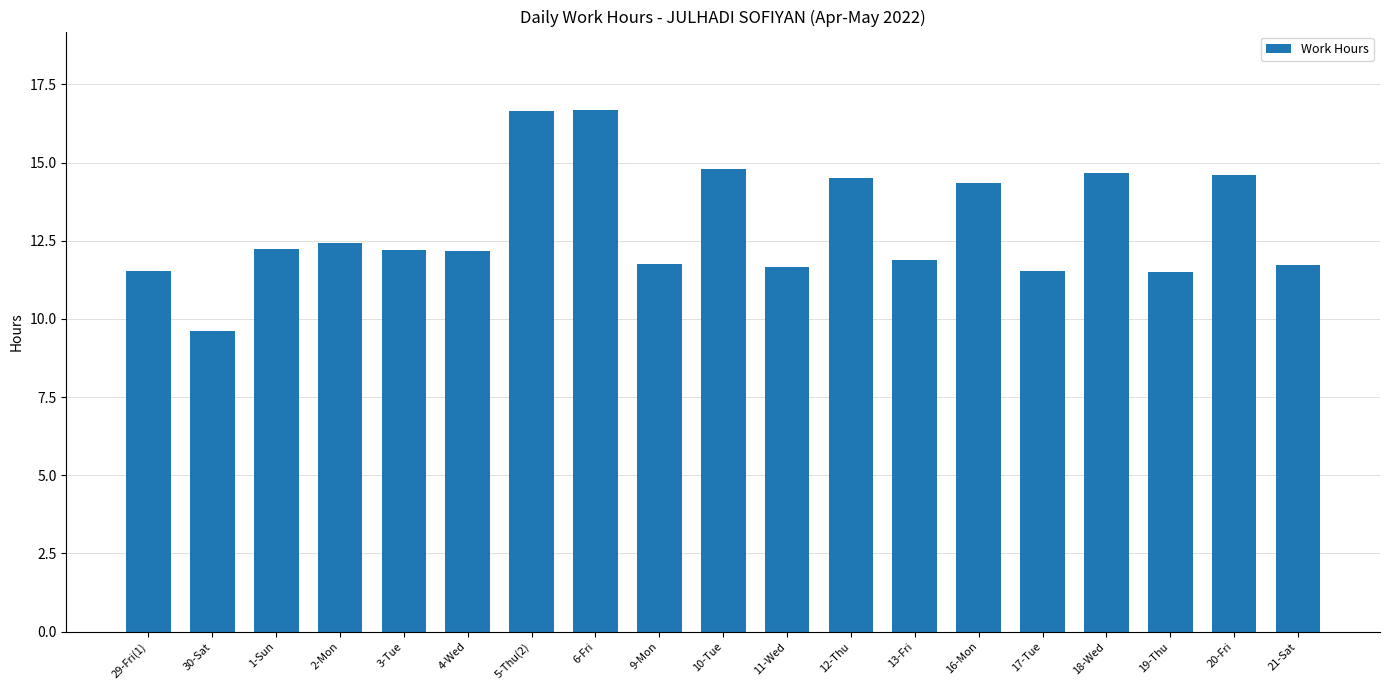

Approximately how many times larger is the value at 19-Thu compared to 10-Tue?

0.8